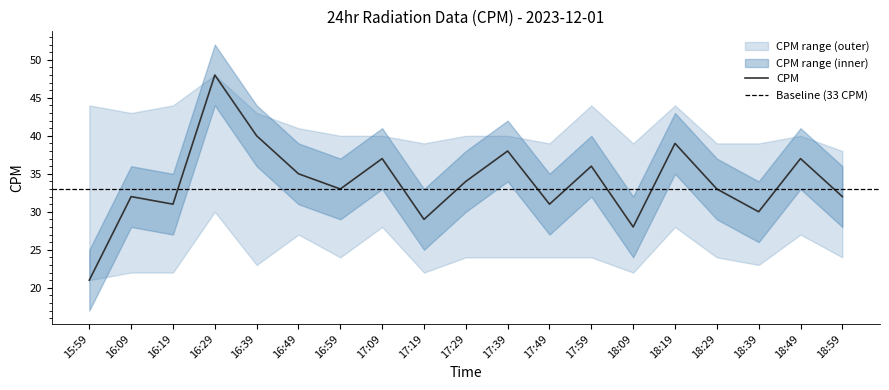

True or false: CPM_upper has a value of 38 at 18:59.

True